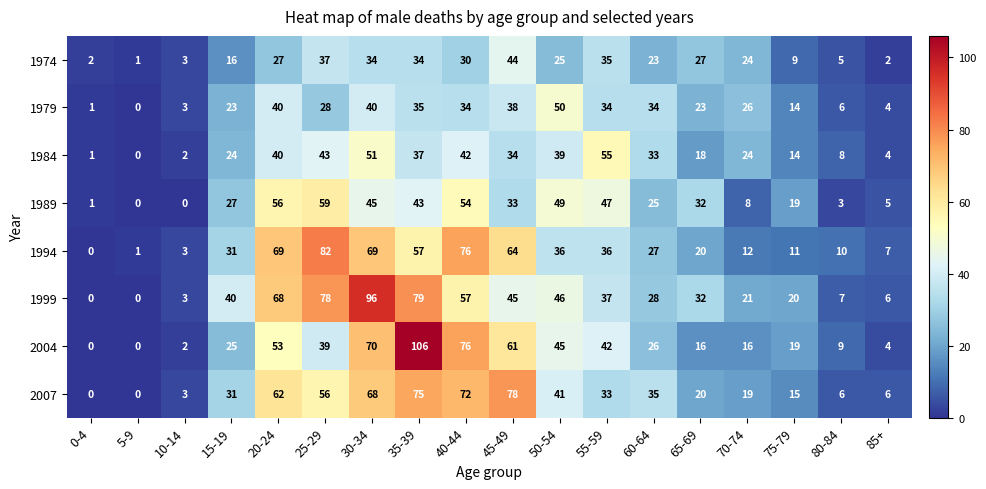

What is the difference between the highest and lowest values at 25-29?

54